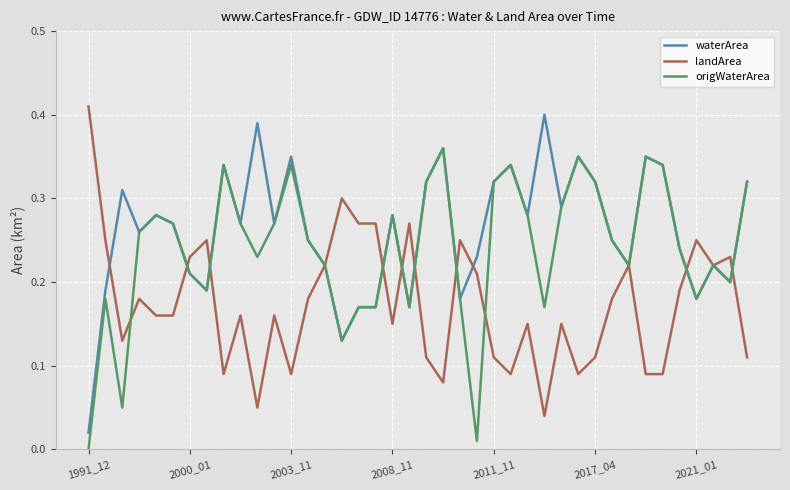

How many distinct data groups are displayed?

3